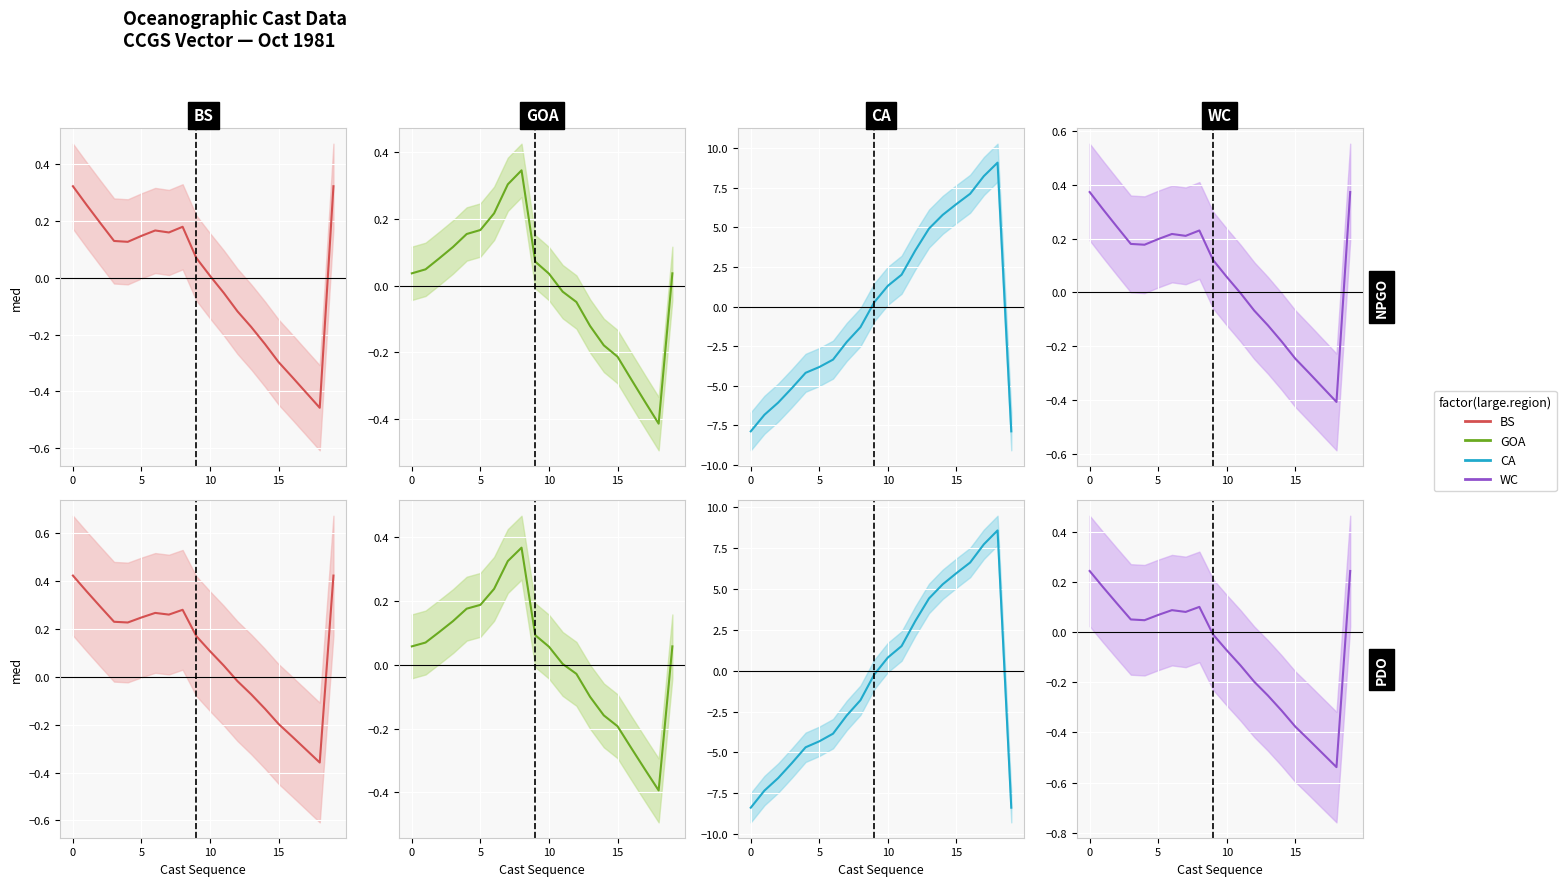

How many data points in CA are less than 0?

11